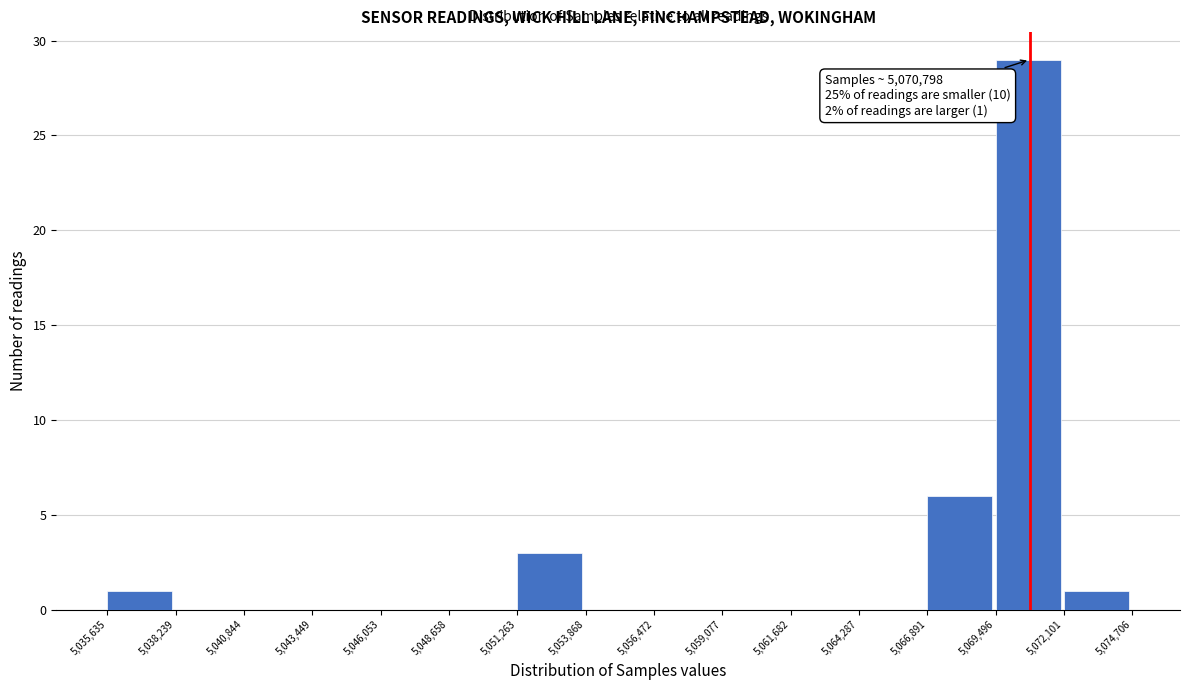

Over which range of the x-axis is the bar tallest?

5,069,496 to 5,072,101